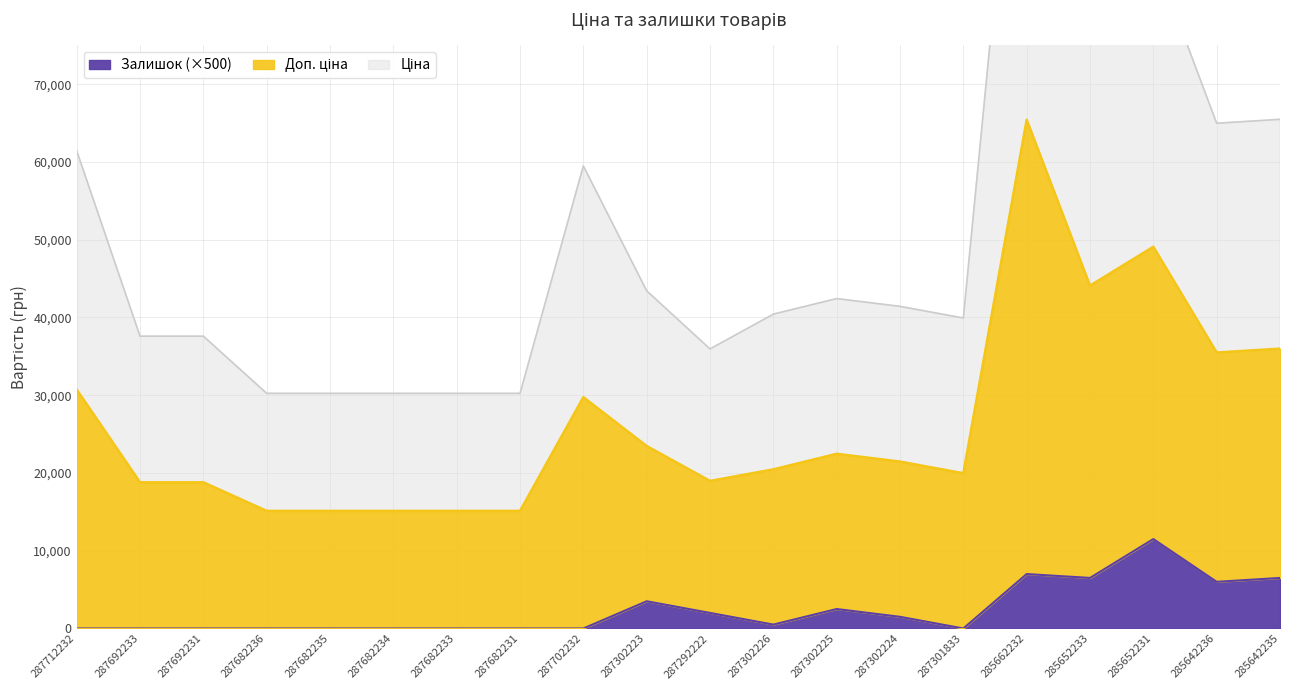

What is the approximate value of Залишок at 287302224?

1500.0